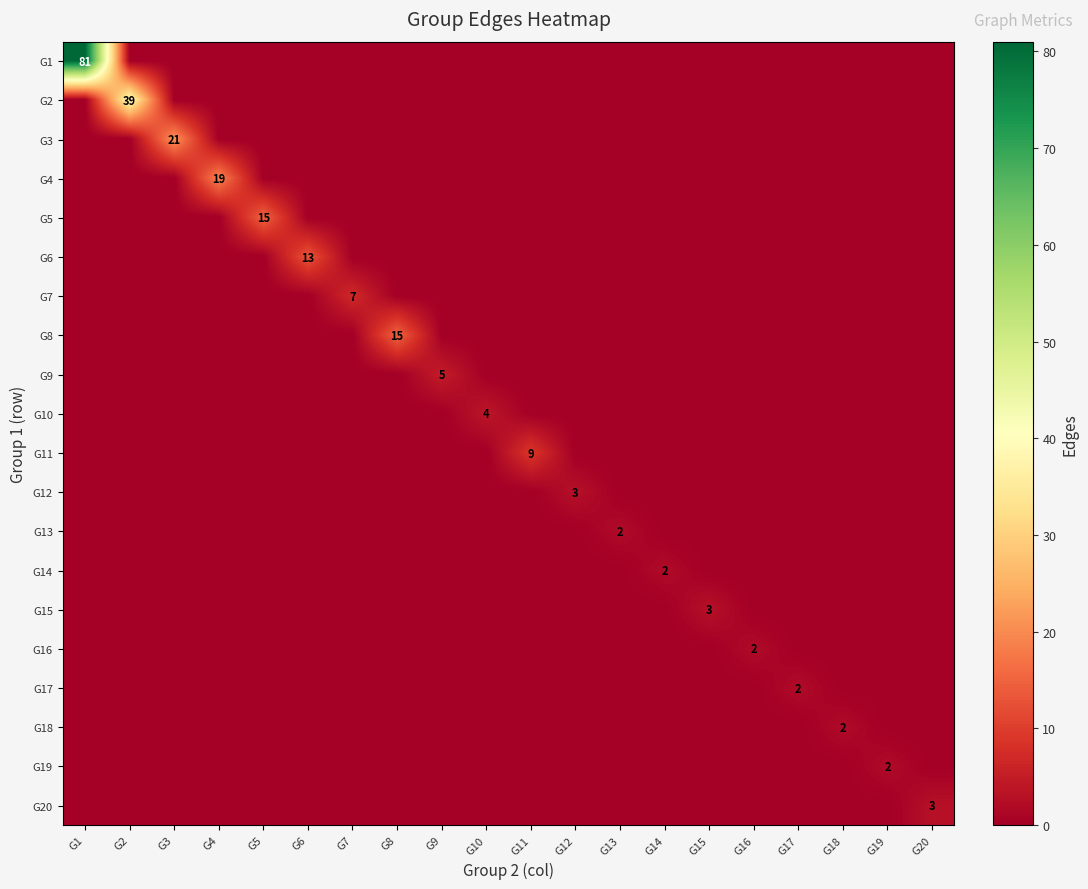

How many series are shown in this chart?

20